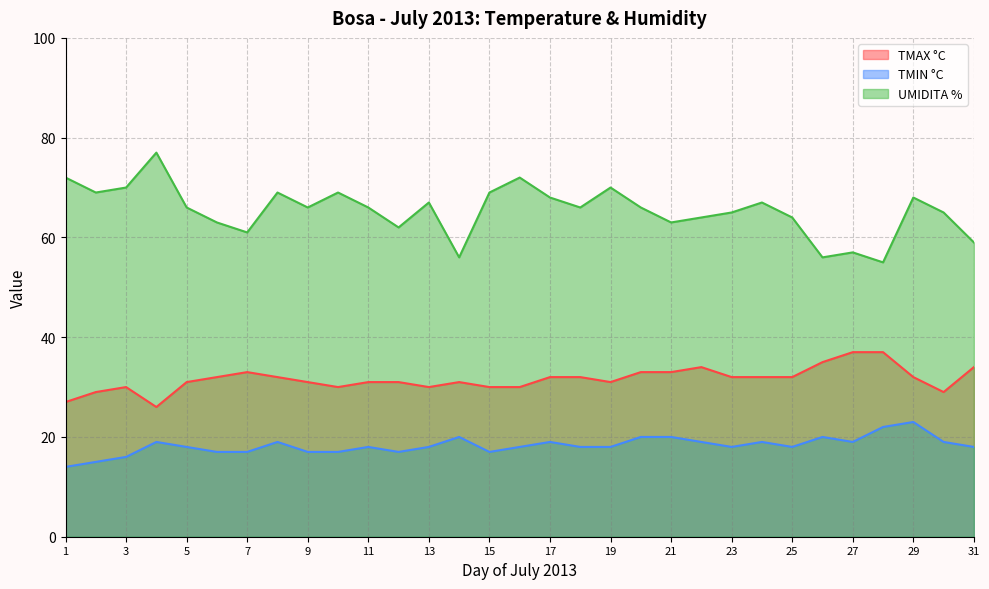

Read the TMAX °C value at 28.

37